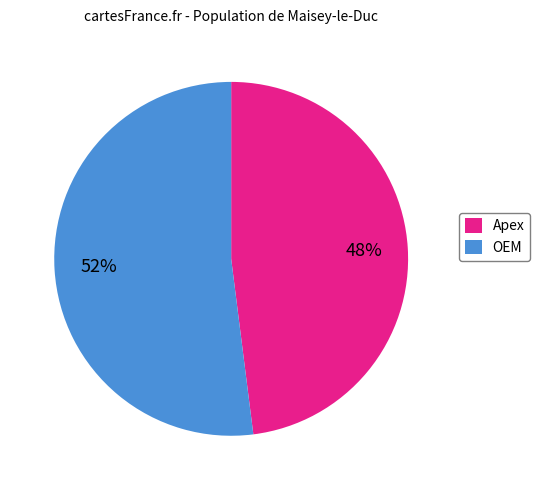

To the nearest percent, what is the difference between the largest and smallest slice percentages?

4%